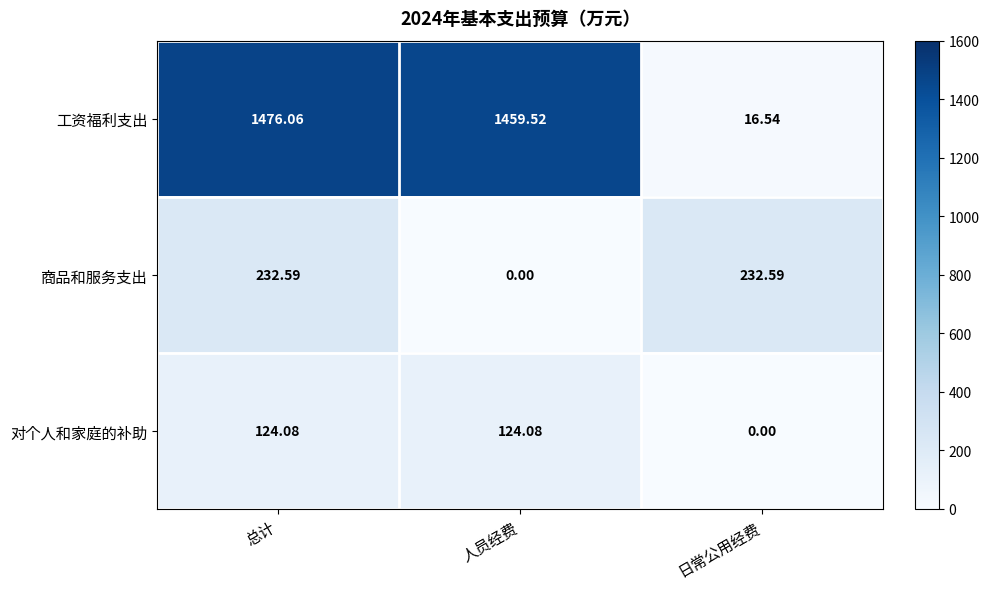

Which category has the highest value across all series?

总计